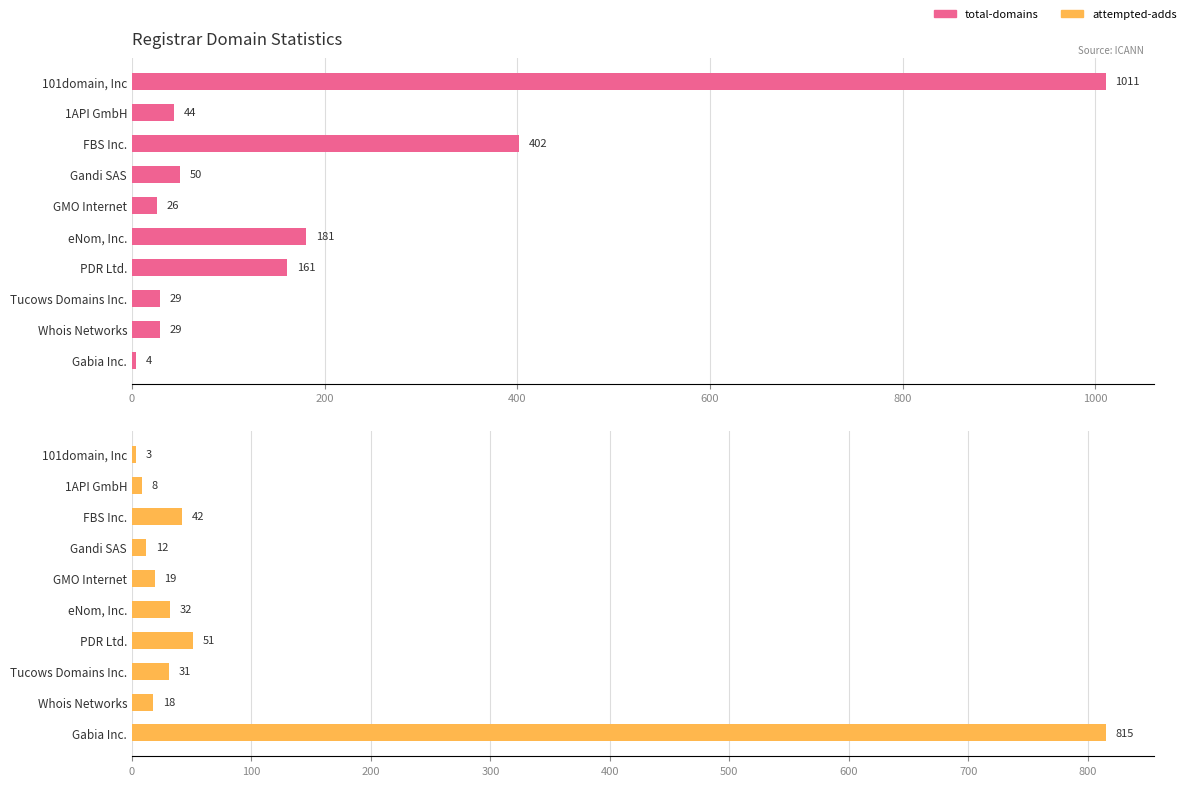

What position from the right is Tucows Domains Inc.?

3